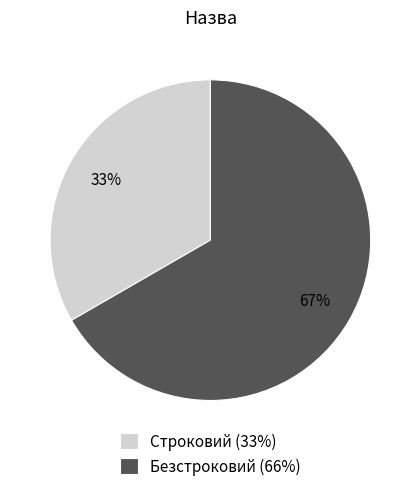

Is the sum of Безстроковий and Строковий greater than half?

Yes